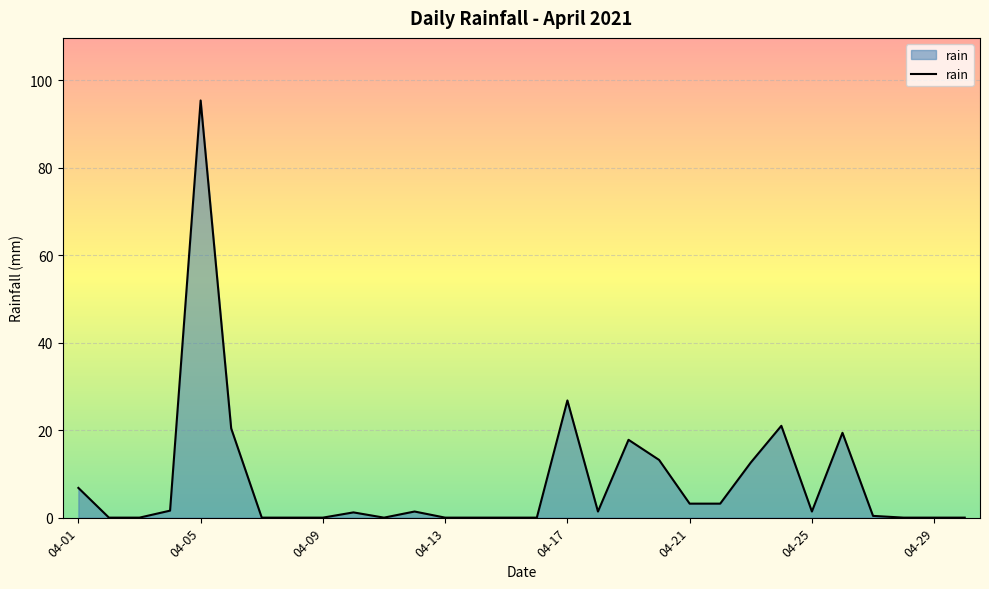

True or false: the data has more than 0 interior local peaks.

True